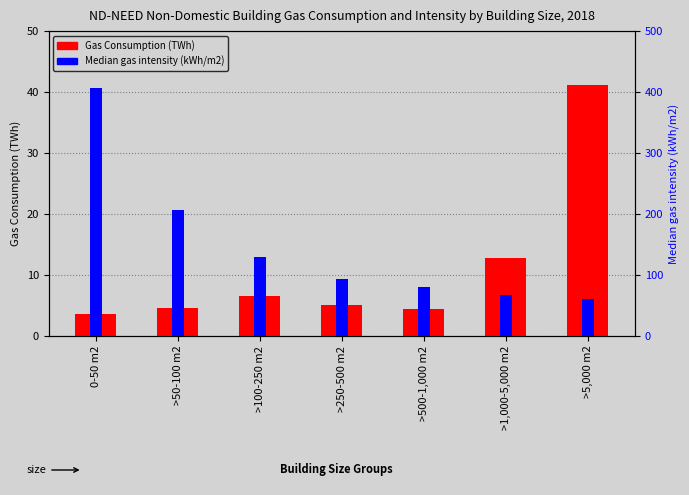

What is the greatest value displayed?

407.0